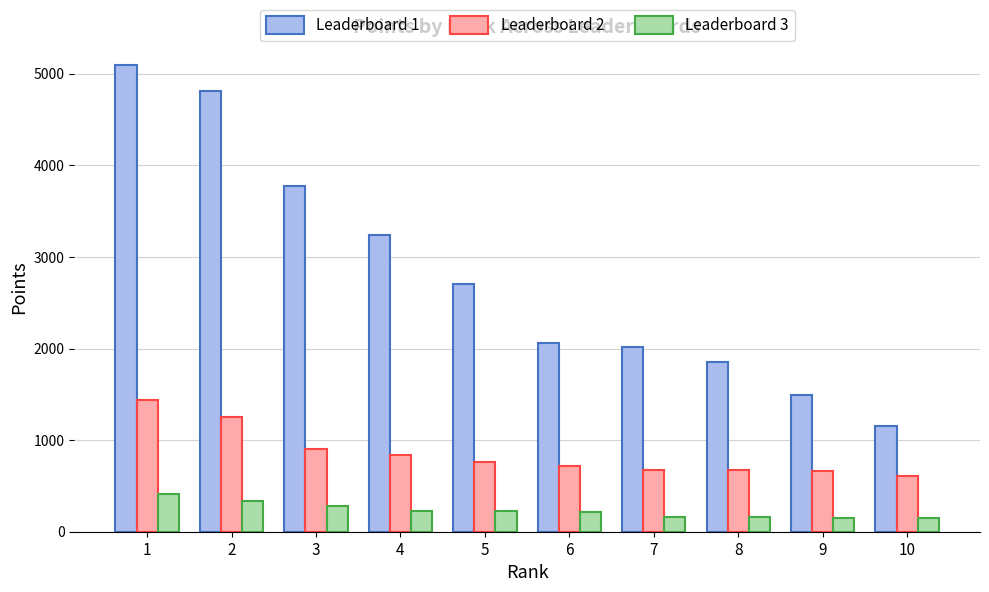

The Leaderboard 1 series shows 3241.0 at 4. True or false?

True